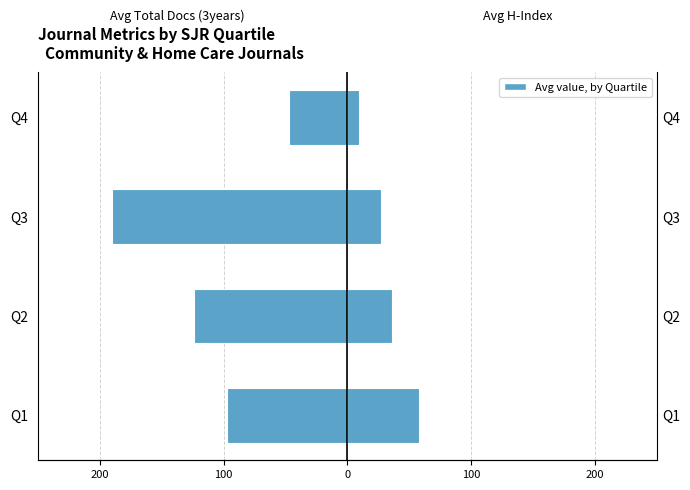

How many bars are there in each group?

2